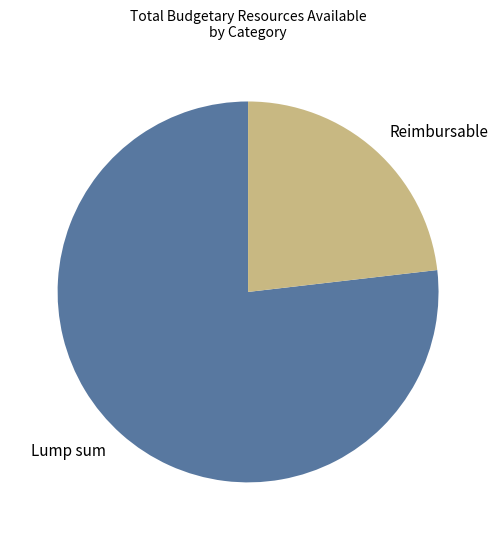

Approximately how many times larger is the value at Lump sum compared to Reimbursable?

3.3